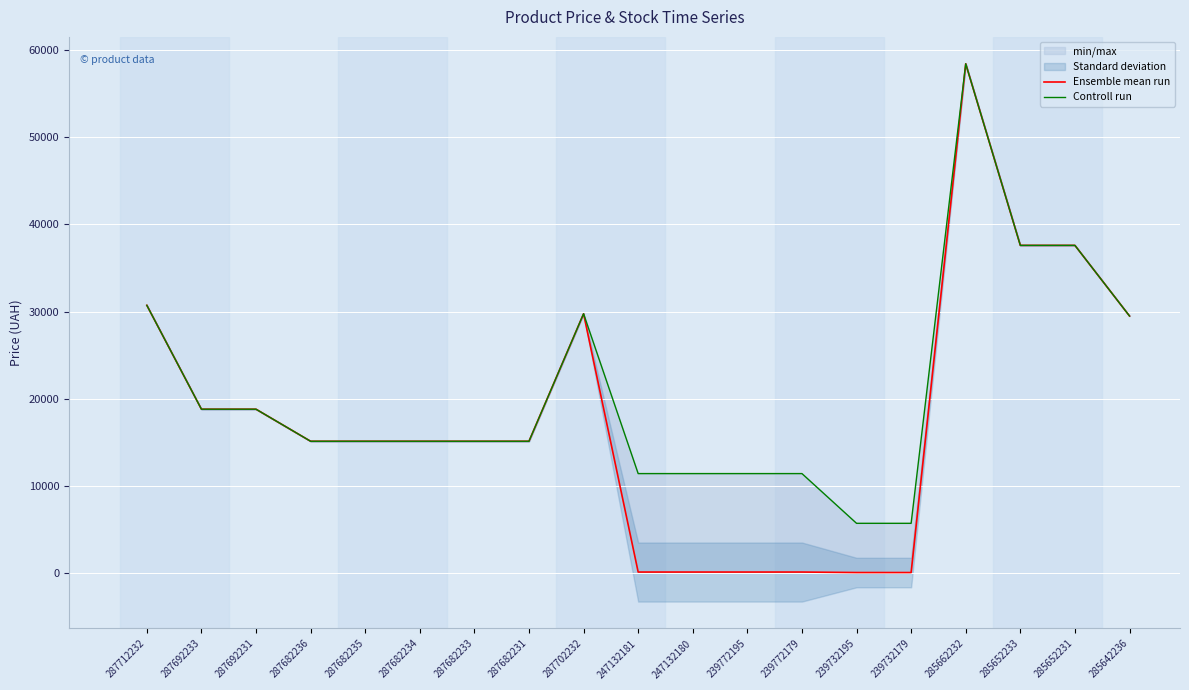

Reading right to left, transcribe all the data shown in this chart.

Ensemble mean run: 285642236=29491.5	285652231=37593.6	285652233=37593.6	285662232=58426.5	239732179=57.0	239732195=57.0	239772179=114.1	239772195=114.1	247132180=114.1	247132181=114.1	287702232=29747.2	287682231=15120.0	287682233=15120.0	287682234=15120.0	287682235=15120.0	287682236=15120.0	287692231=18796.8	287692233=18796.8	287712232=30717.1
Controll run: 285642236=29491.5	285652231=37593.6	285652233=37593.6	285662232=58426.5	239732179=5705.0	239732195=5705.0	239772179=11410.0	239772195=11410.0	247132180=11410.0	247132181=11410.0	287702232=29747.2	287682231=15120.0	287682233=15120.0	287682234=15120.0	287682235=15120.0	287682236=15120.0	287692231=18796.8	287692233=18796.8	287712232=30717.1